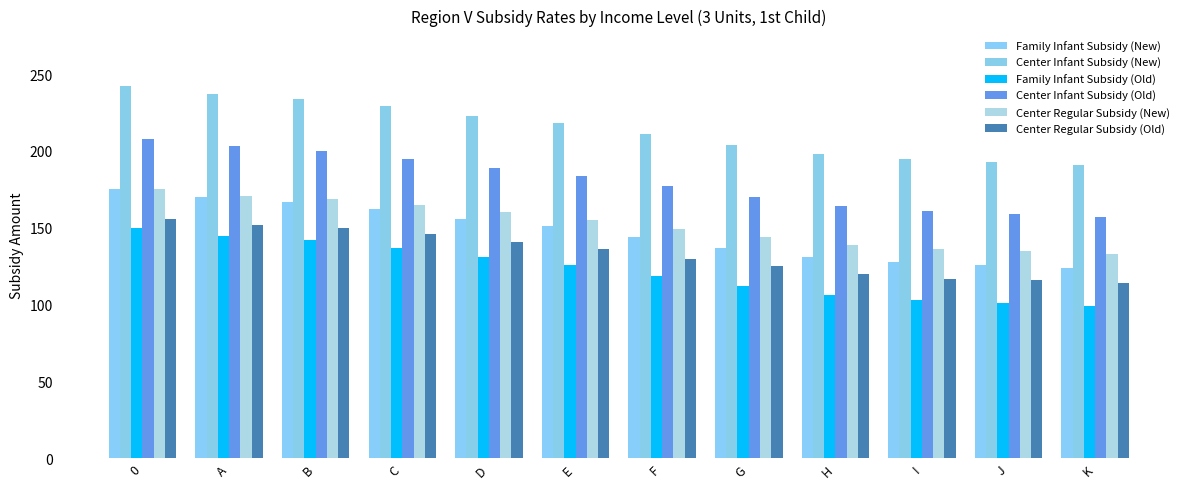

Is it true that Family Infant Subsidy (Old) equals 99 at K?

True